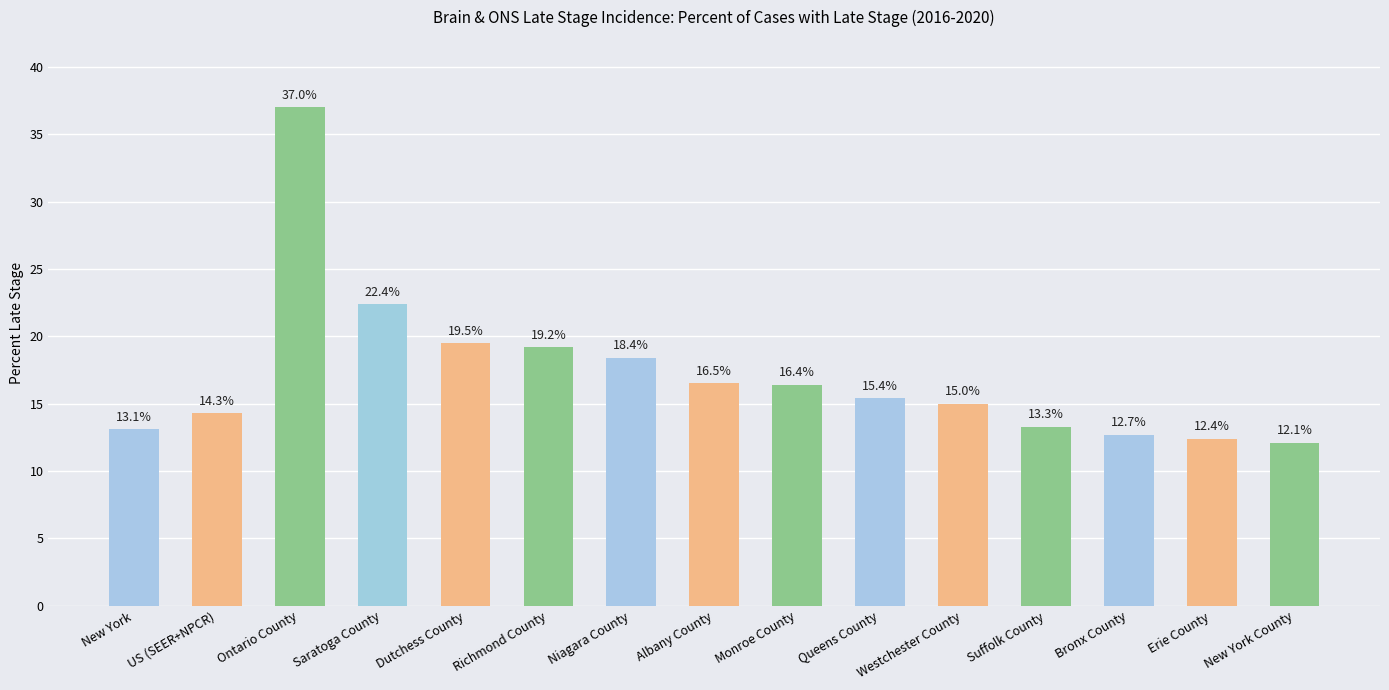

The chart shows a value of 3.7 at Bronx County. True or false?

False